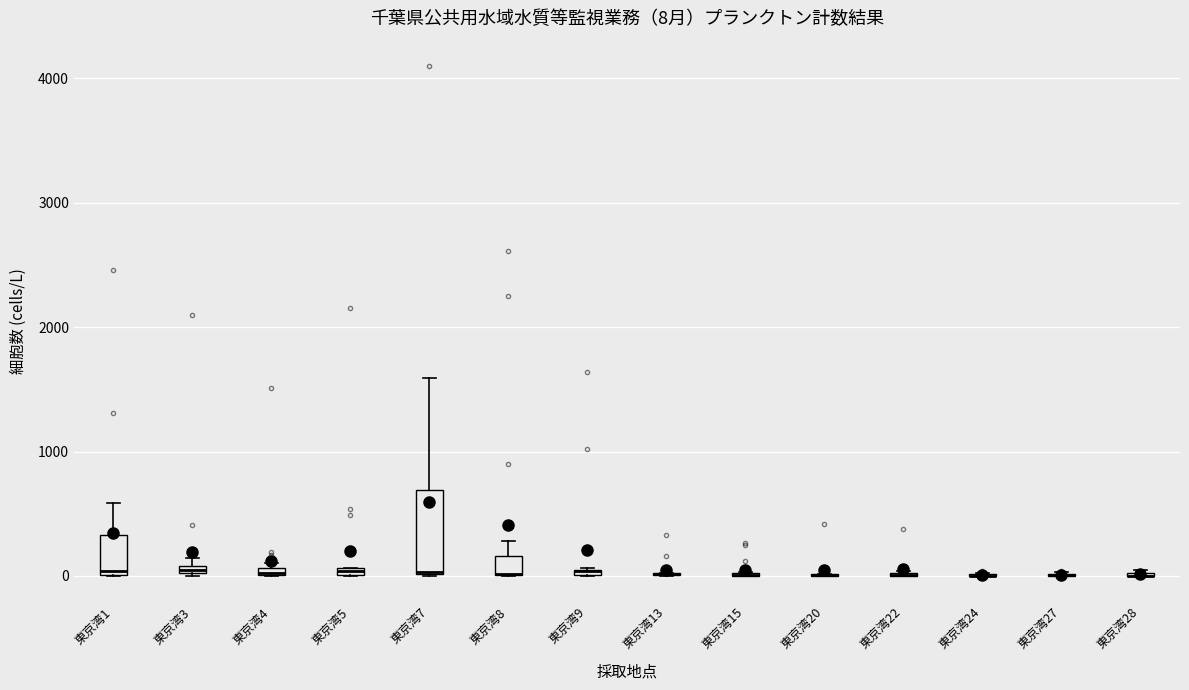

Which box is the tallest, from its lower edge to its upper edge?

東京湾7